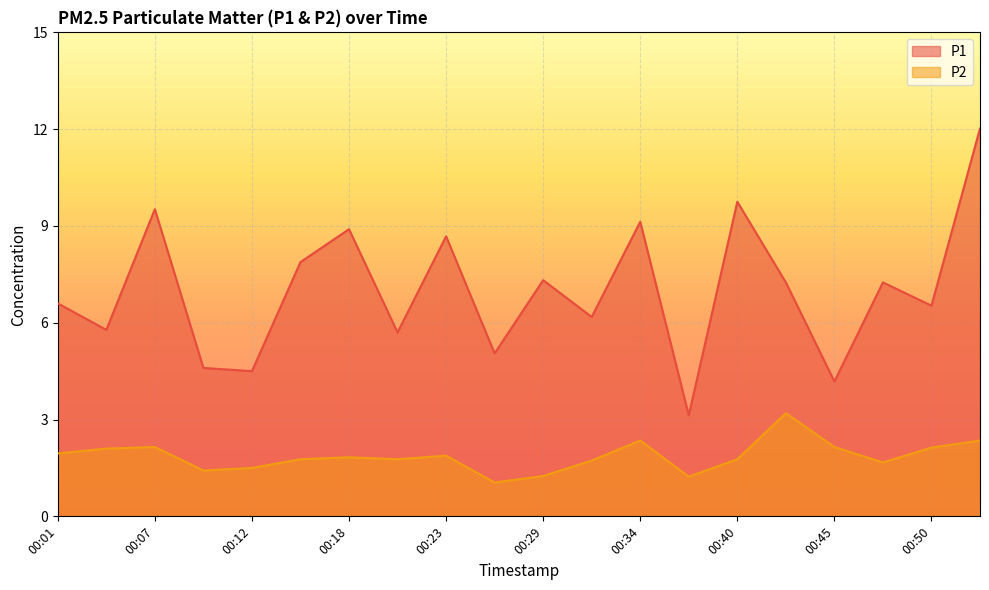

The value of P1 at 00:04 is 5.8. True or false?

True